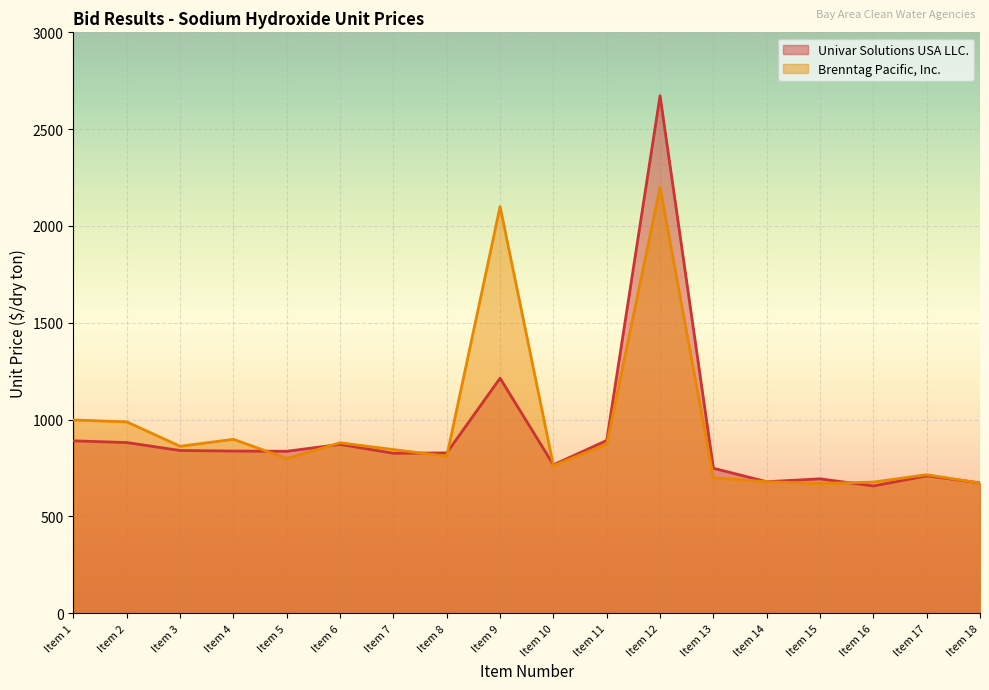

What is the value of the Univar Solutions USA LLC. point at the 4th from the left?

837.3